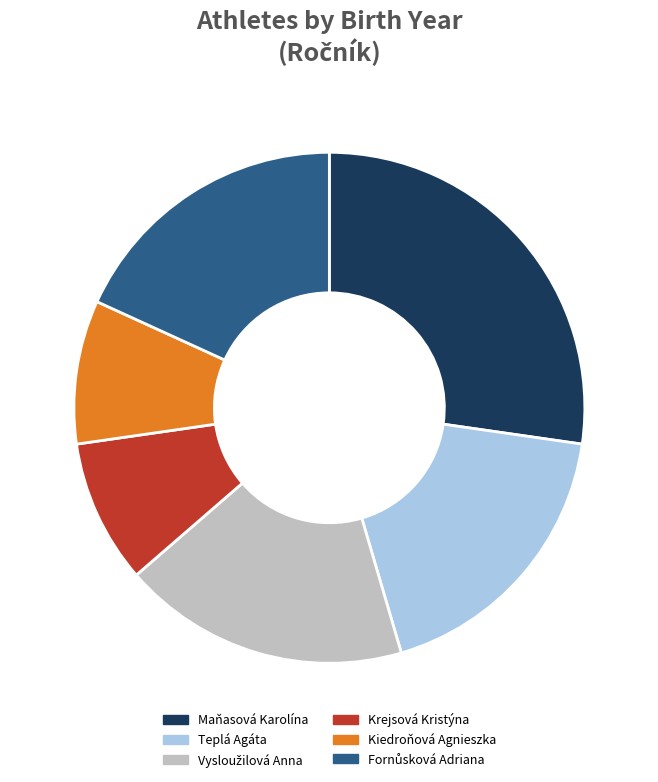

What is the largest slice in the pie chart?

Maňasová Karolína